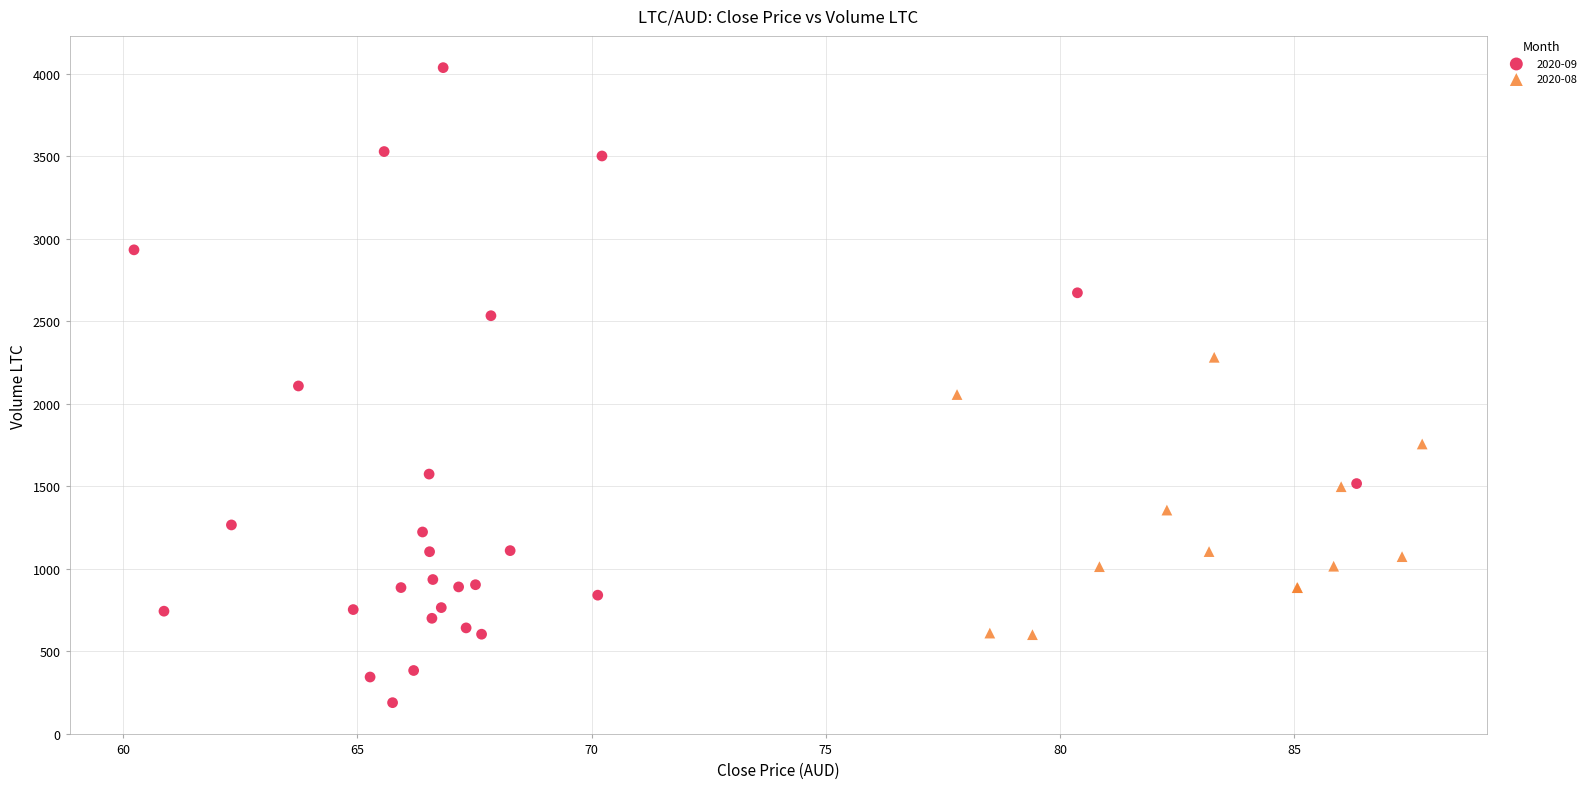

Which series reaches the minimum Y coordinate?

2020-09